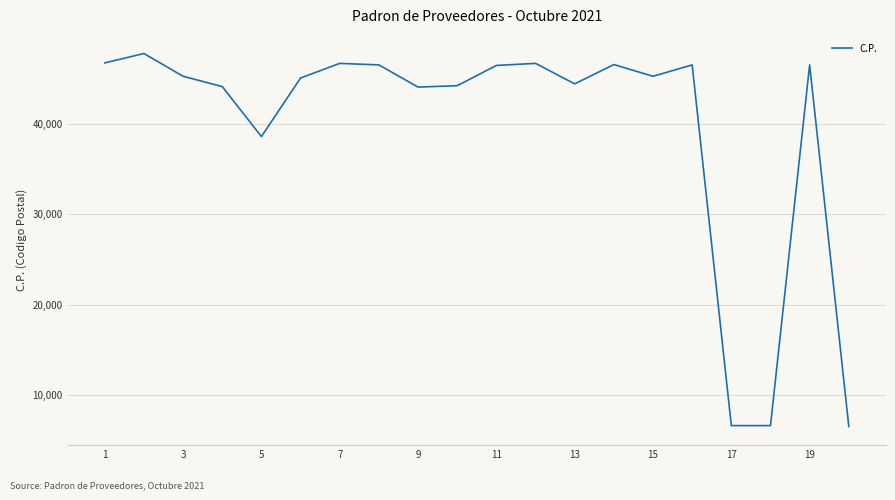

What is the minimum value shown in the chart?

6500.0